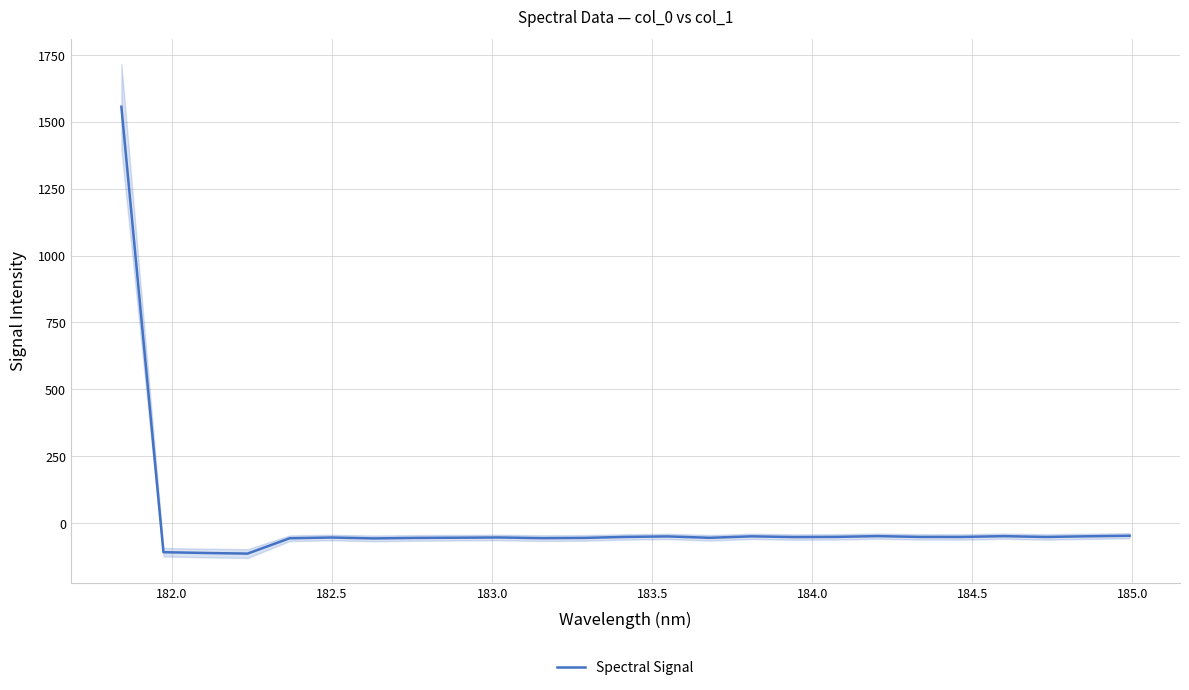

How many positive values are there?

1